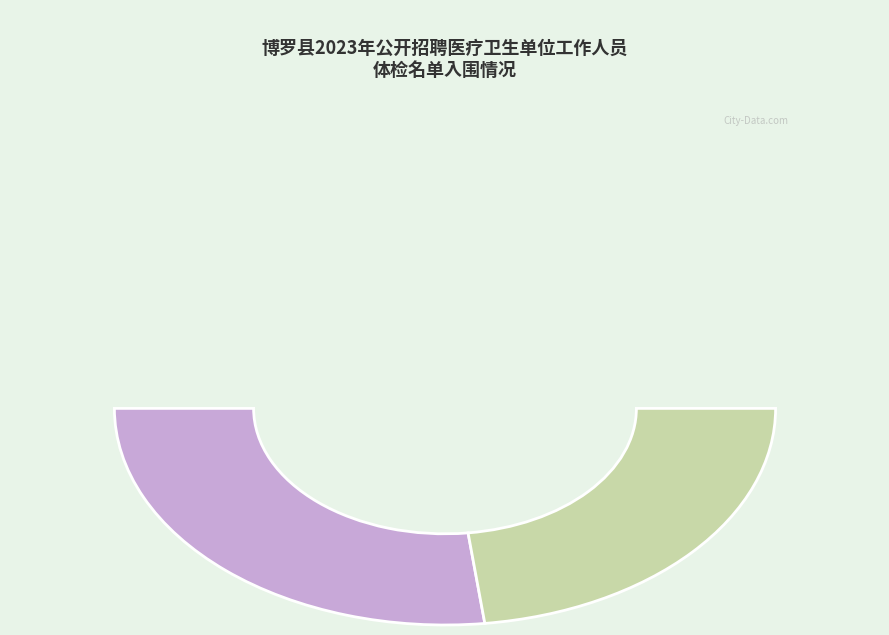

Count the number of slices in the pie.

2